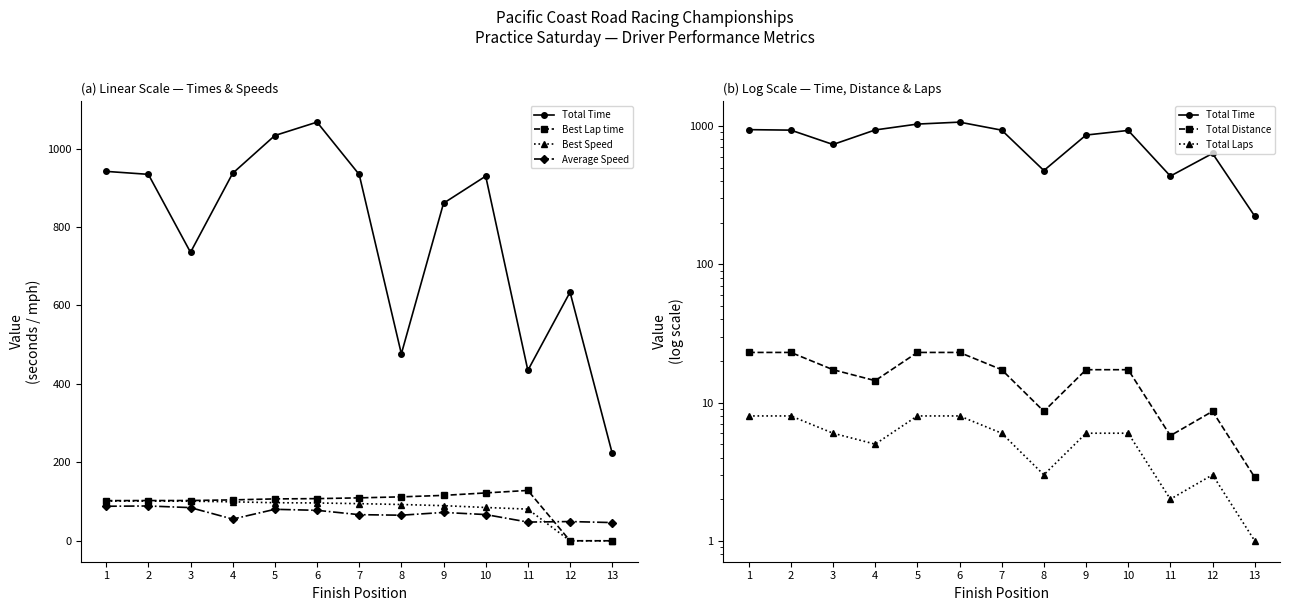

Count the number of data series in this chart.

6